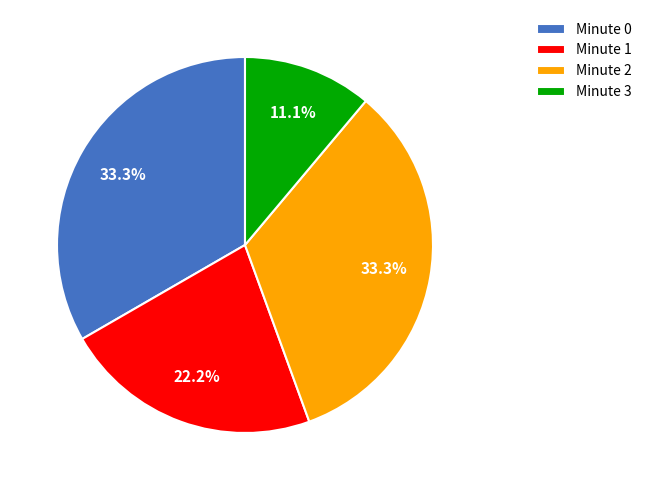

Does Minute 2 account for over 50% of the chart?

No